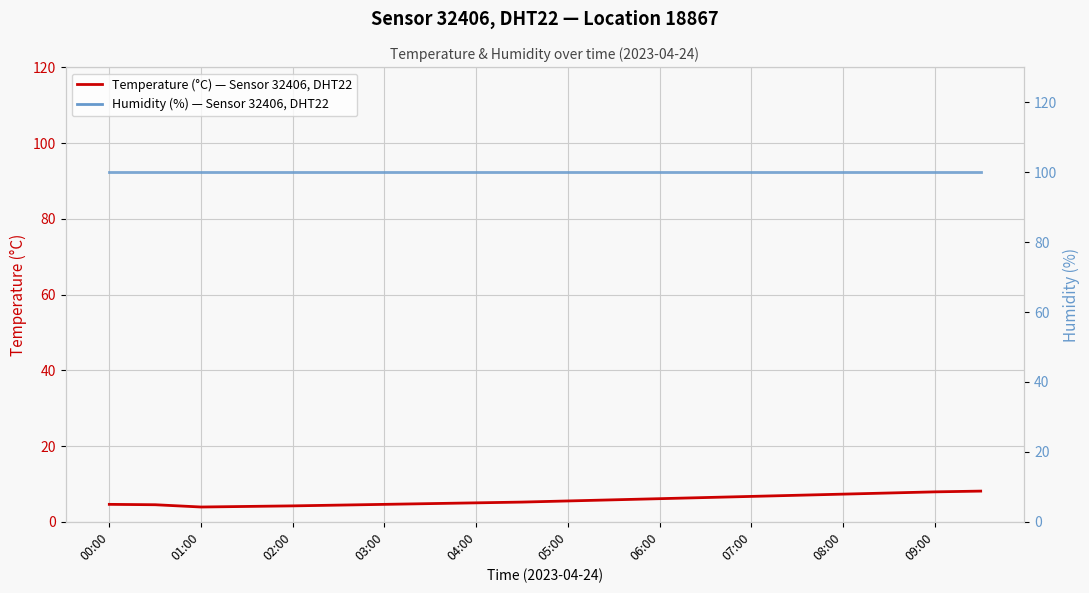

What is the difference between the second highest and minimum values in the Temperature (°C) — Sensor 32406, DHT22 series?

4.0